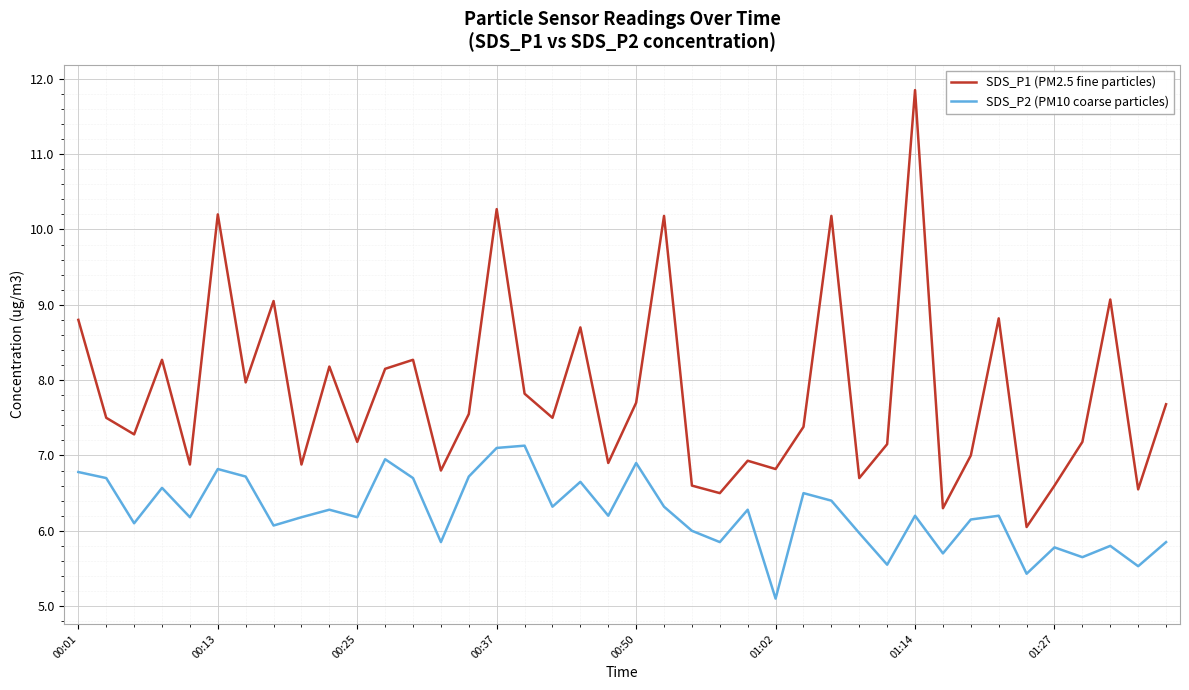

Is this an area chart (filled region under the line)?

No